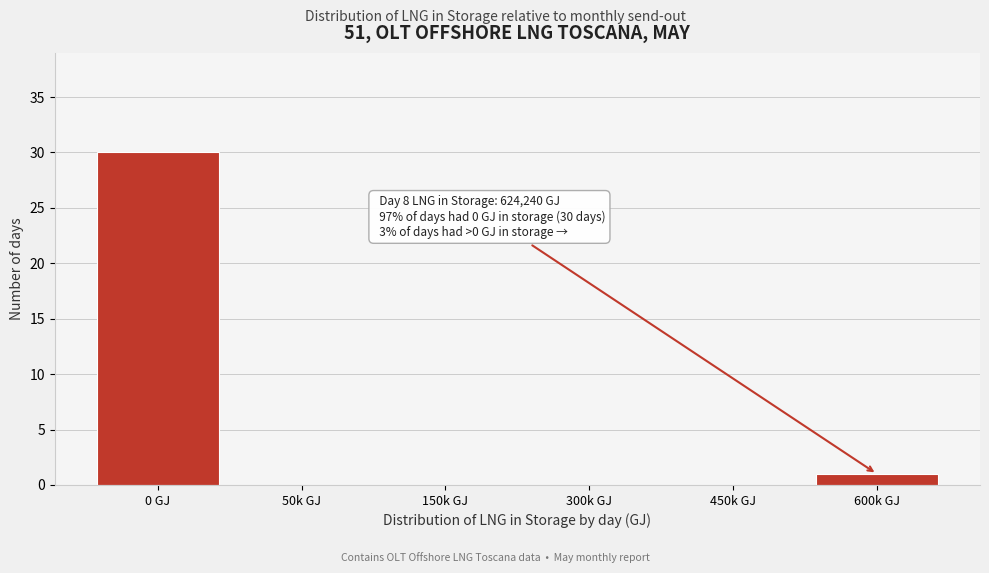

Reading left to right, extract all data points from this chart.

0 GJ=30	50k GJ=0	150k GJ=0	300k GJ=0	450k GJ=0	600k GJ=1